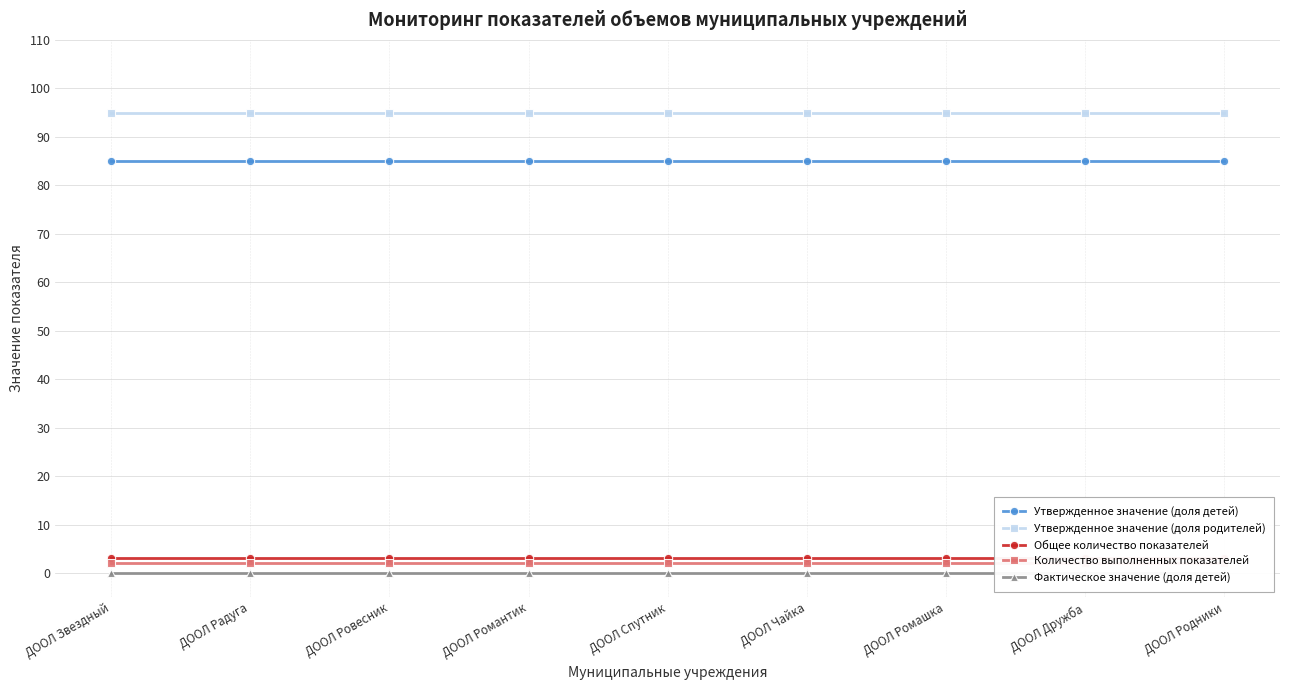

Which category has the highest value in the Количество выполненных показателей series?

ДООЛ Звездный